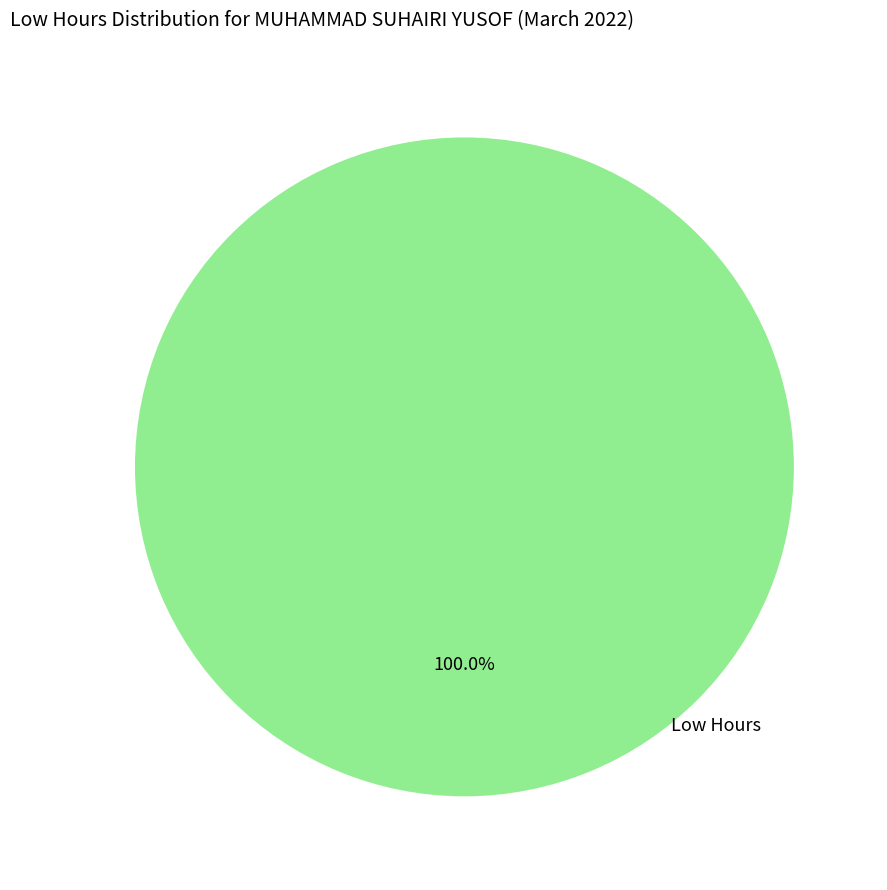

Count the number of slices in the pie.

1